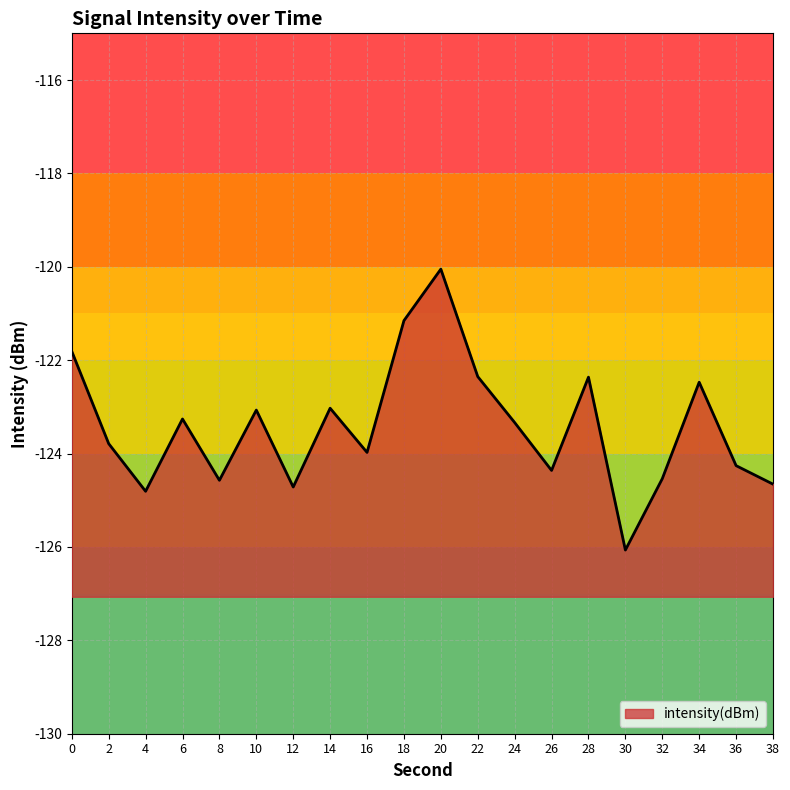

Reading left to right, list all the values displayed in this chart.

-121.8	-123.8	-124.8	-123.3	-124.6	-123.1	-124.7	-123.0	-124.0	-121.2	-120.0	-122.4	-123.3	-124.4	-122.4	-126.1	-124.5	-122.5	-124.3	-124.7